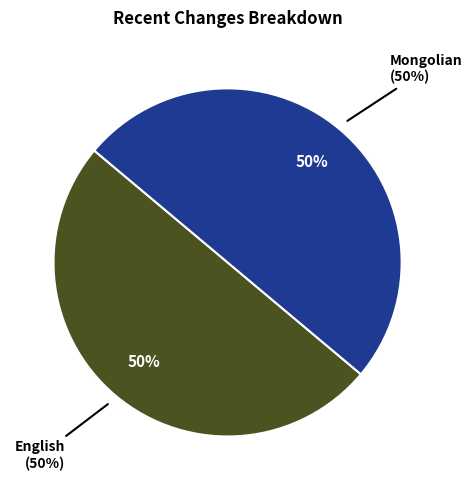

What portion of the pie excludes English?

50.0%